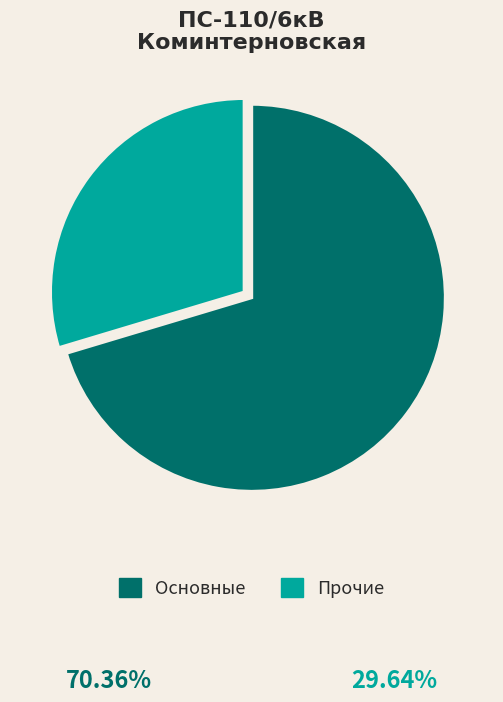

What is the ratio of the value at Основные to the value at Прочие?

2.4